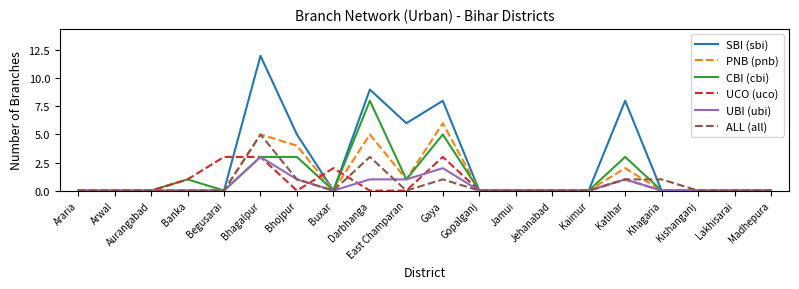

Which series has the widest spread of values?

SBI (sbi)